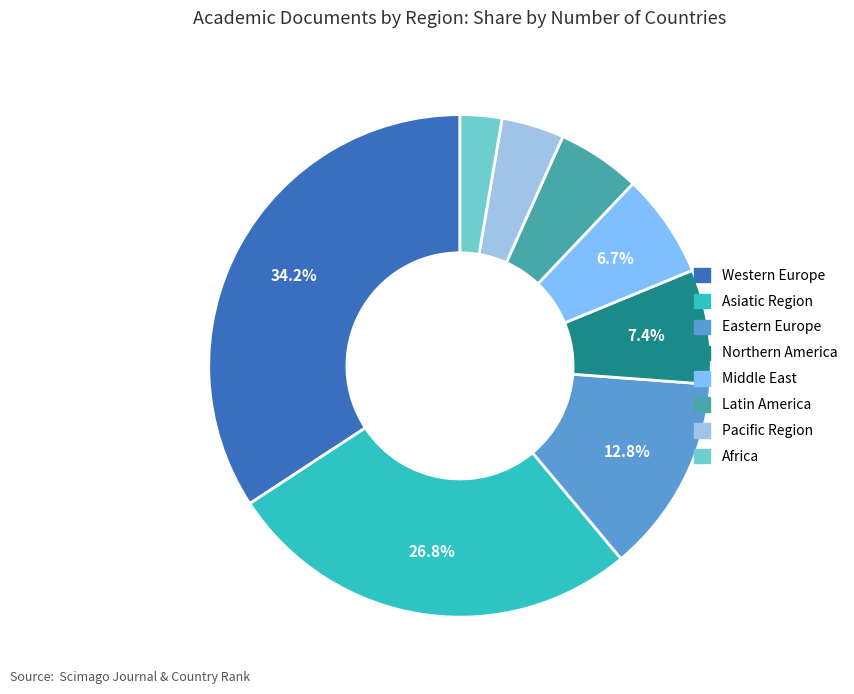

To the nearest percent, what is the average slice percentage?

12%